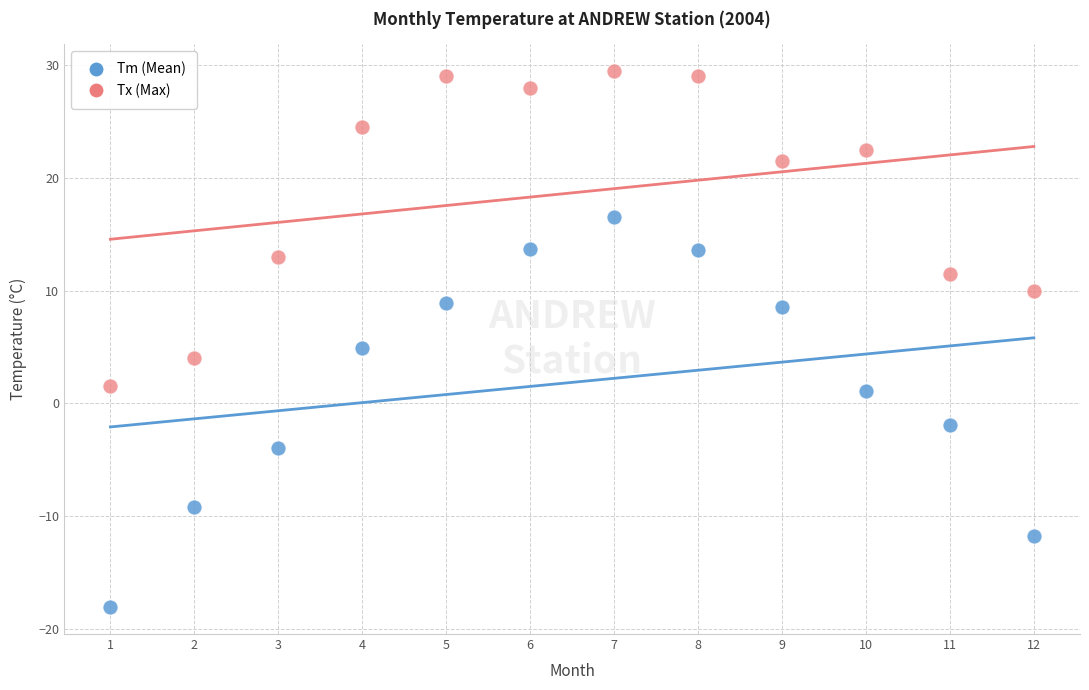

Which series contains the lowest Y value?

Tm (Mean)